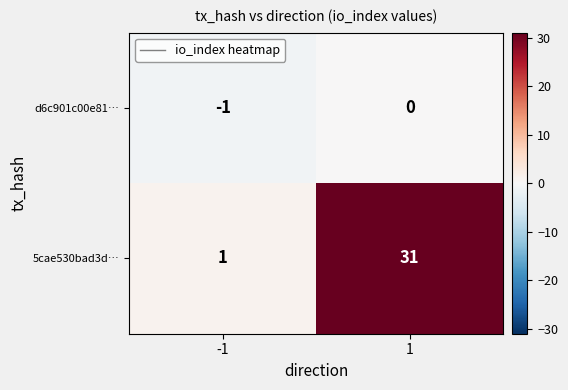

Which series has the largest total across all categories?

5cae530bad3d…